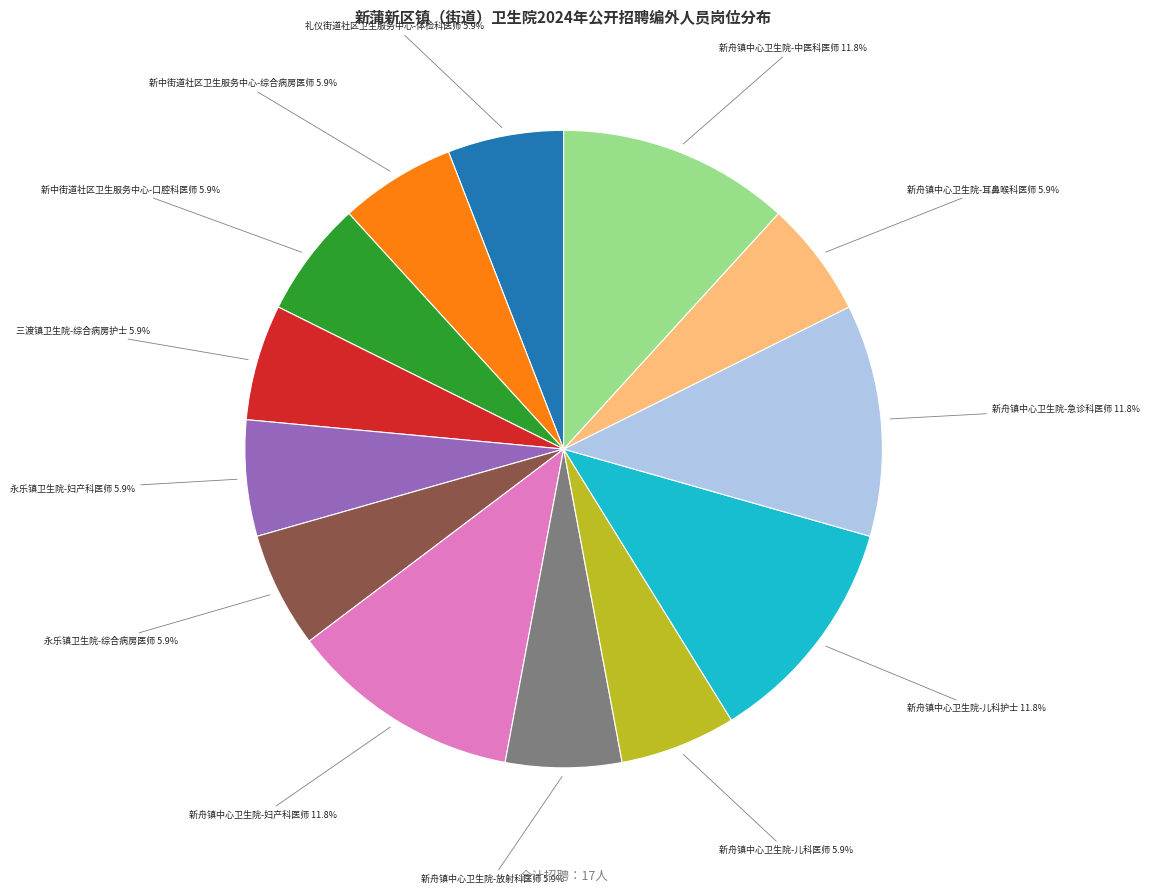

Is there any slice that represents more than half of the pie?

No